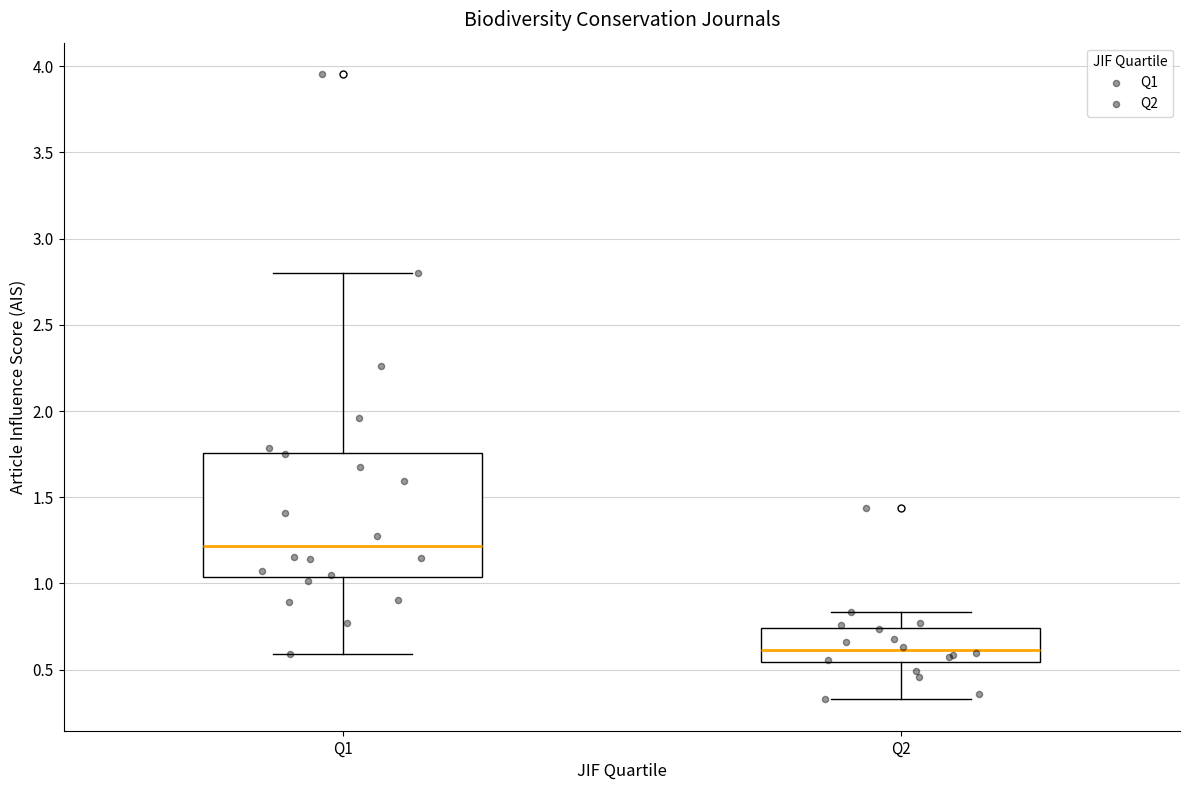

Comparing the boxes themselves (not the whiskers), which one is the tallest?

Q1